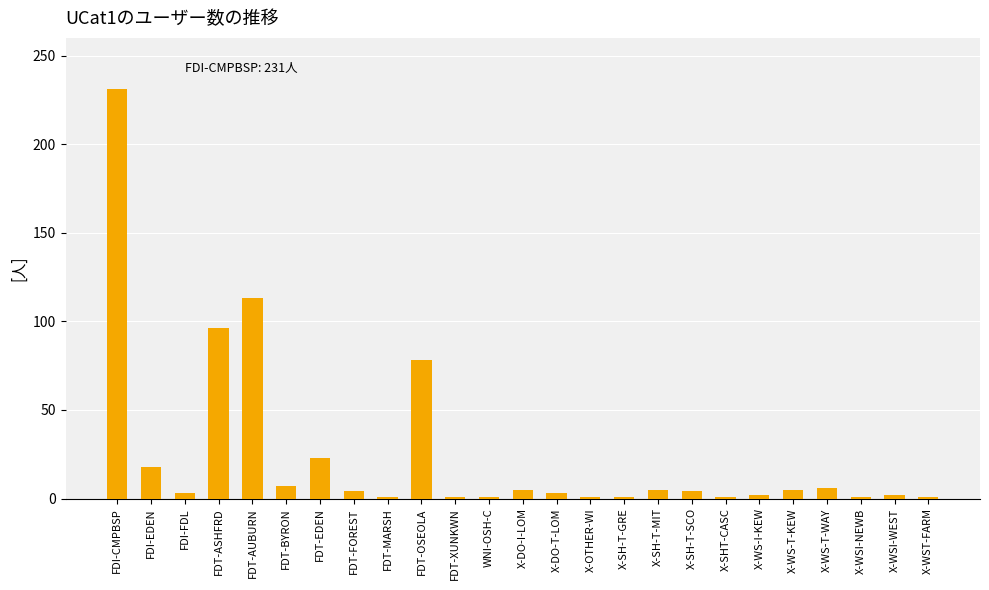

Which has a higher value, FDI-CMPBSP or FDT-ASHFRD?

FDI-CMPBSP